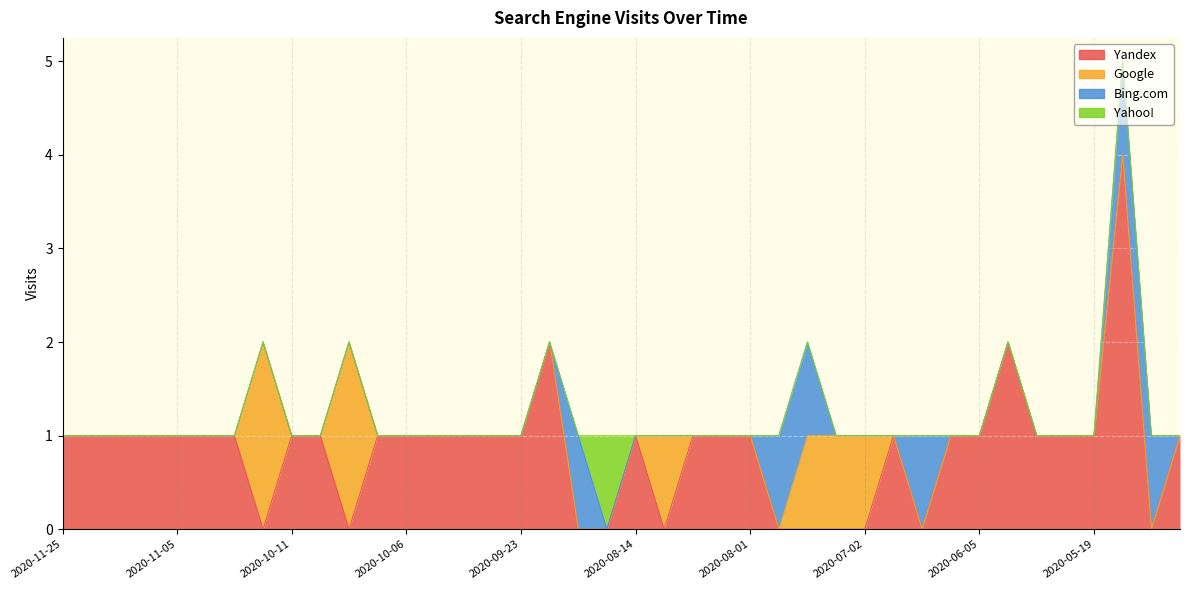

The value of Bing.com at 2020-09-26 is -1. True or false?

False